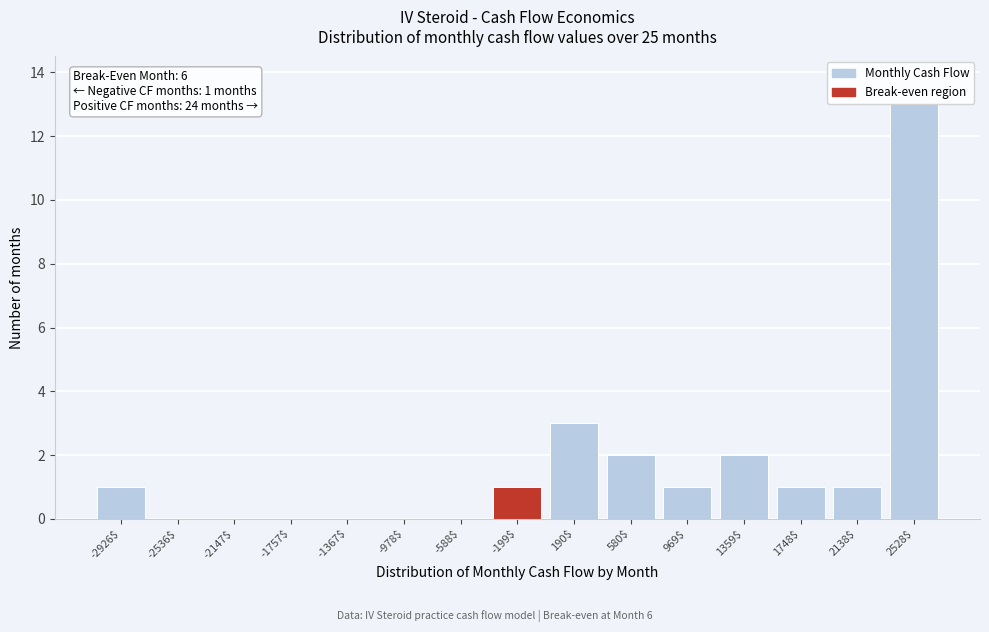

The value at -1367$ is 5. True or false?

False